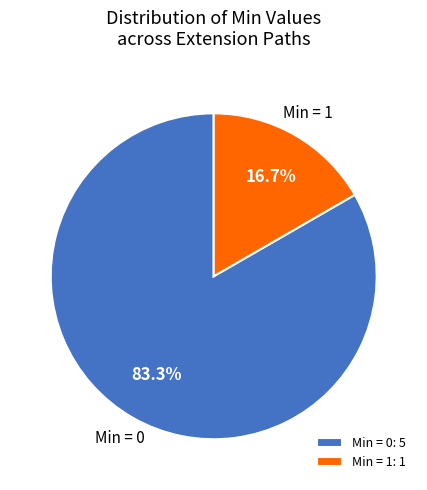

Combined, do Min = 1: 1 and Min = 0: 5 account for over 50%?

Yes